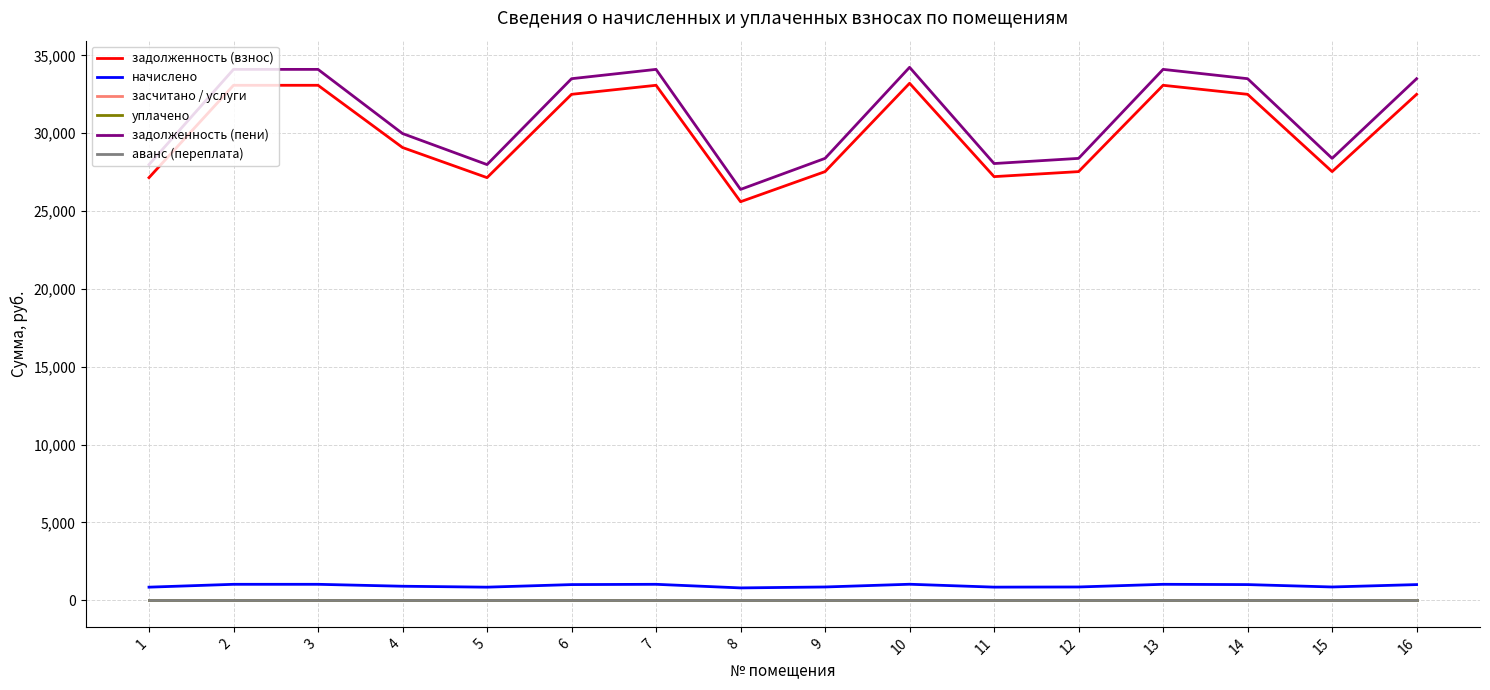

Is the value of начислено at 10 greater than the value of задолженность (пени) at 12?

No